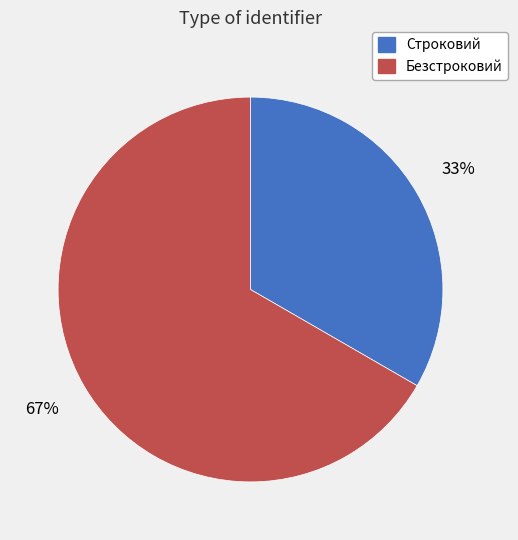

To the nearest percent, what percentage of the pie is Строковий?

33%